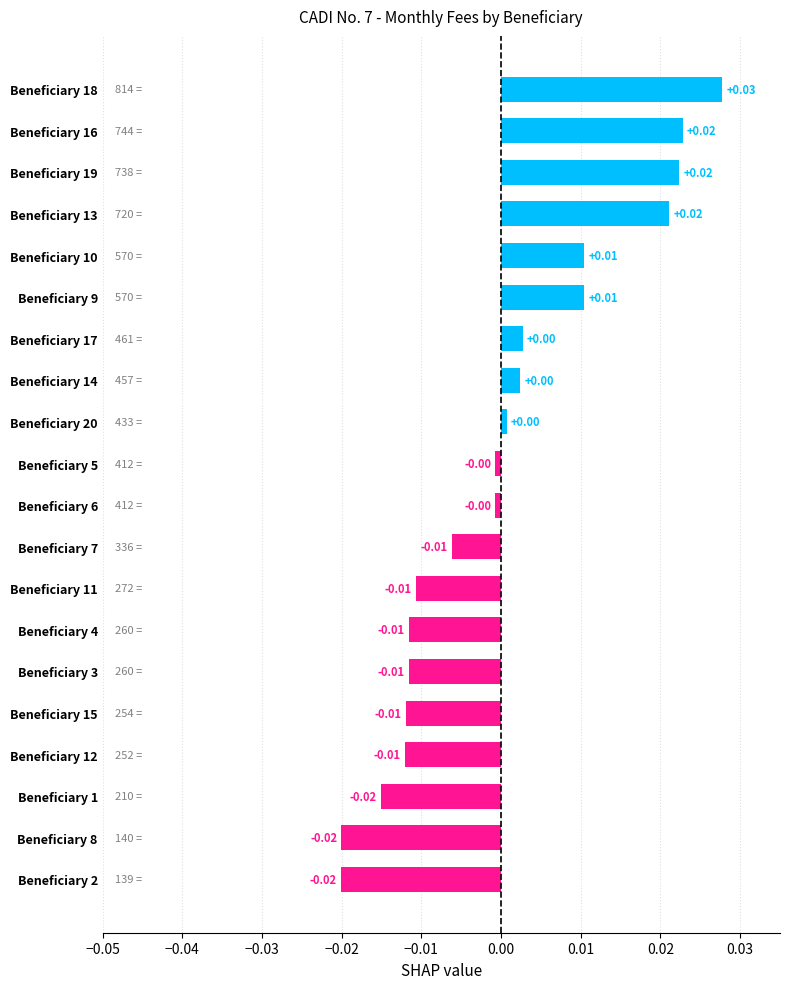

Between Beneficiary 2 and Beneficiary 19, which is larger?

Beneficiary 19